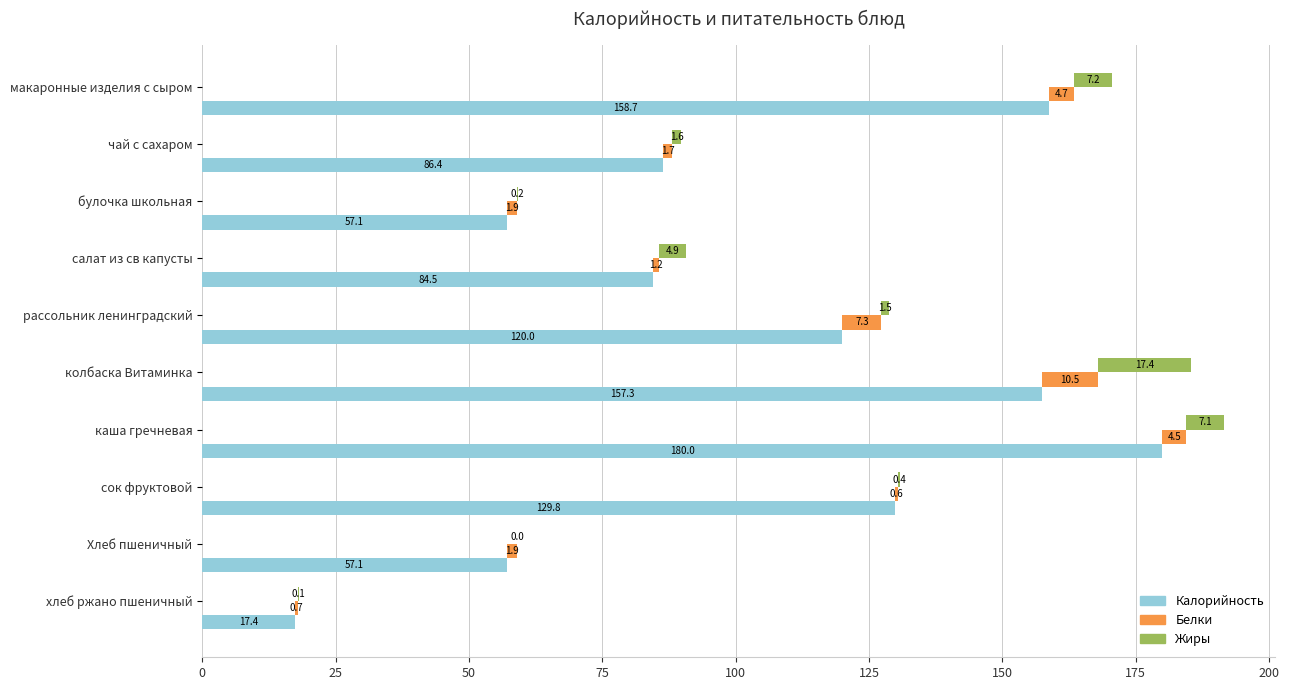

What is the difference between the second highest and second lowest values in the Белки series?

6.7